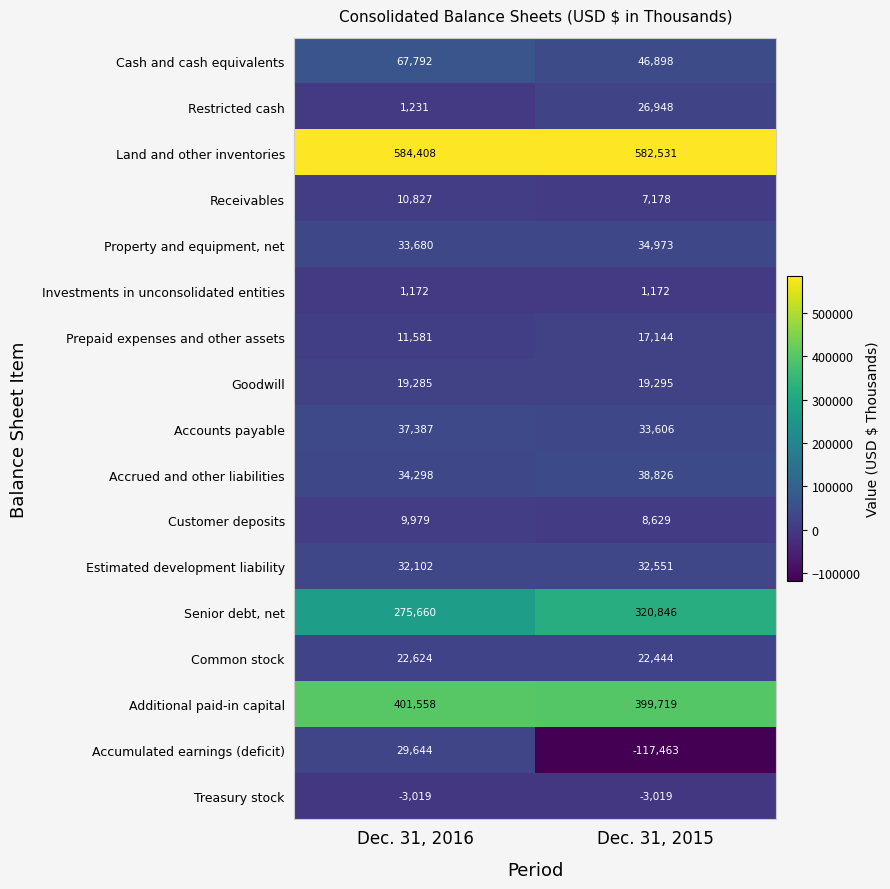

What value does the Estimated development liability series have at Dec. 31, 2016?

32102